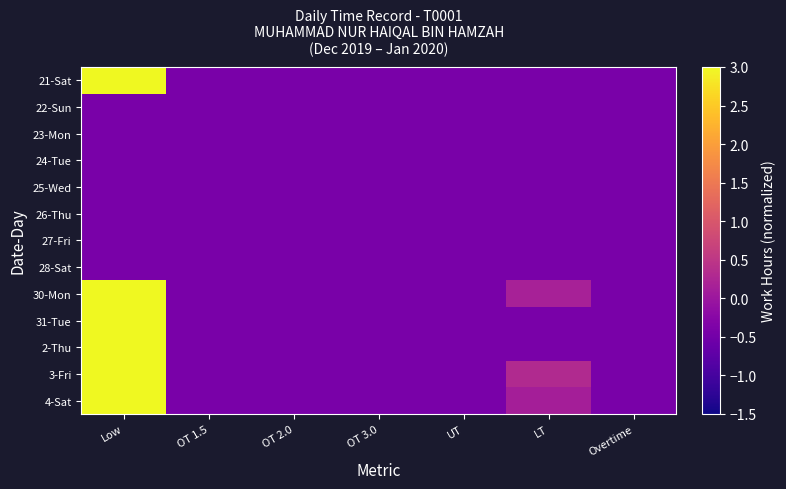

List the series in order of their peak value, highest first.

2-Thu, 30-Mon, 4-Sat, 3-Fri, 31-Tue, 21-Sat, 22-Sun, 23-Mon, 24-Tue, 25-Wed, 26-Thu, 27-Fri, 28-Sat